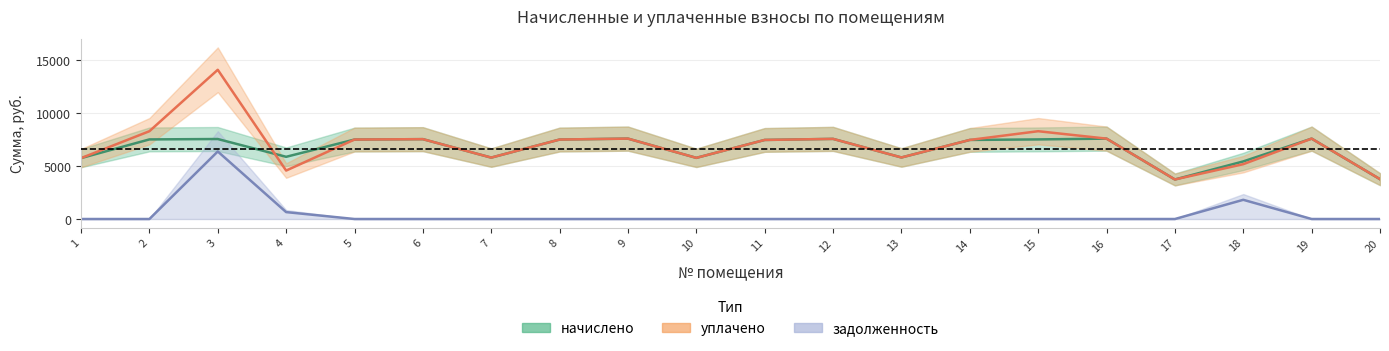

How many values in the начислено series exceed 7489?

10